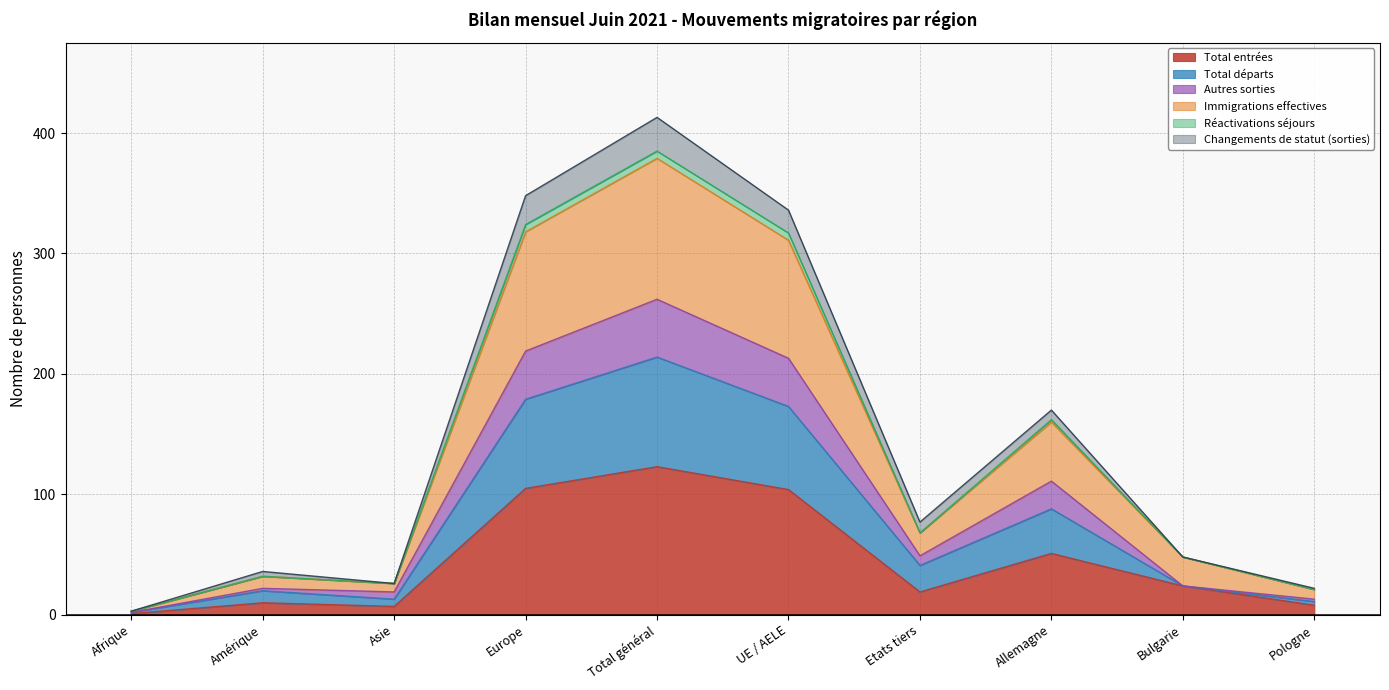

Is the value of Total départs at UE / AELE greater than the value of Total entrées at Amérique?

Yes